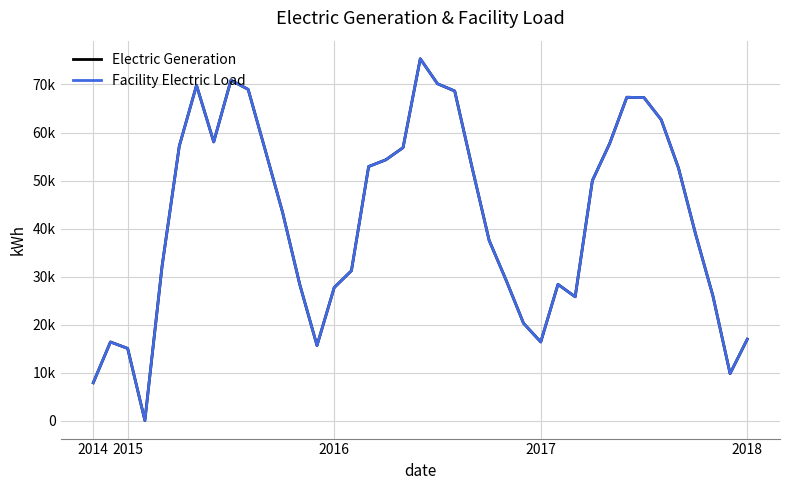

Does the chart display data point markers on the line(s)?

No